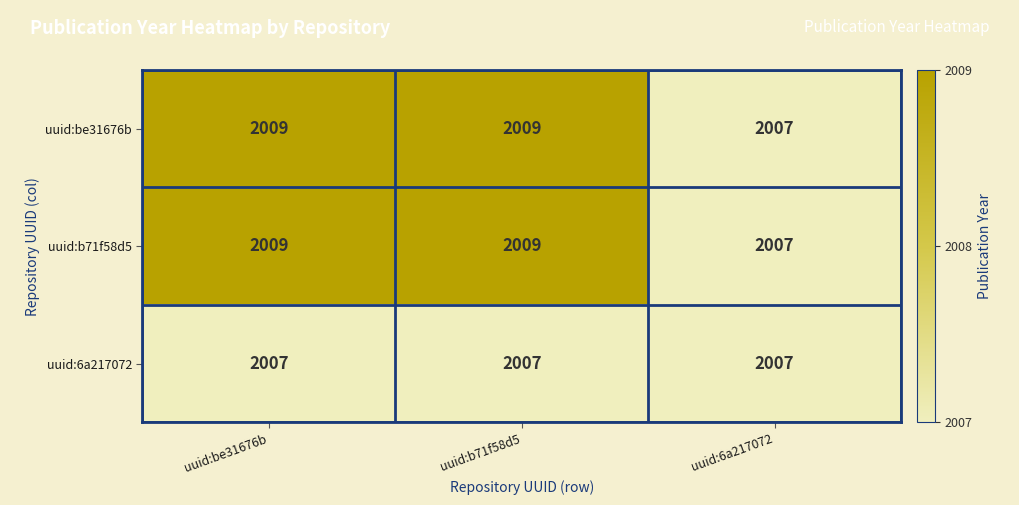

Count the number of data series in this chart.

3